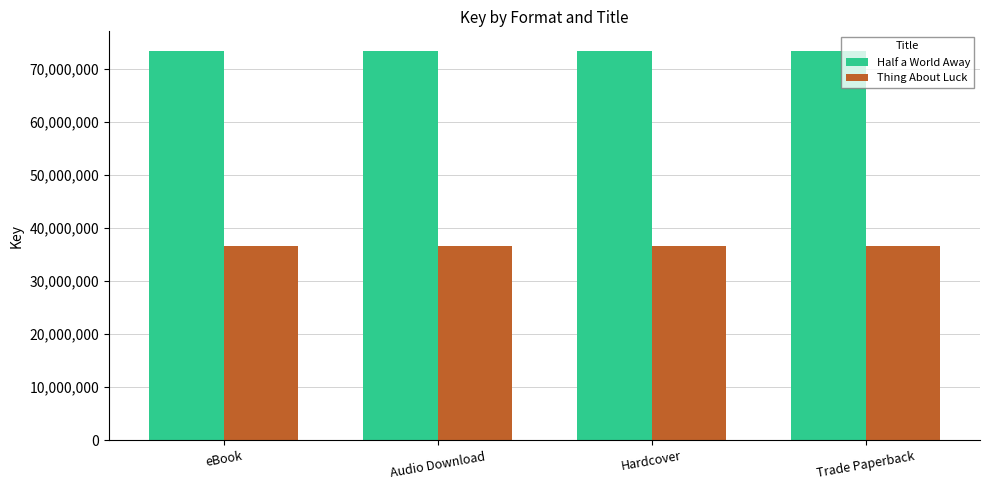

Reading left to right, what are all the values shown in this chart?

Half a World Away: eBook=73357547	Audio Download=73357547	Hardcover=73357547	Trade Paperback=73357547
Thing About Luck: eBook=36552639	Audio Download=36552639	Hardcover=36552639	Trade Paperback=36552639